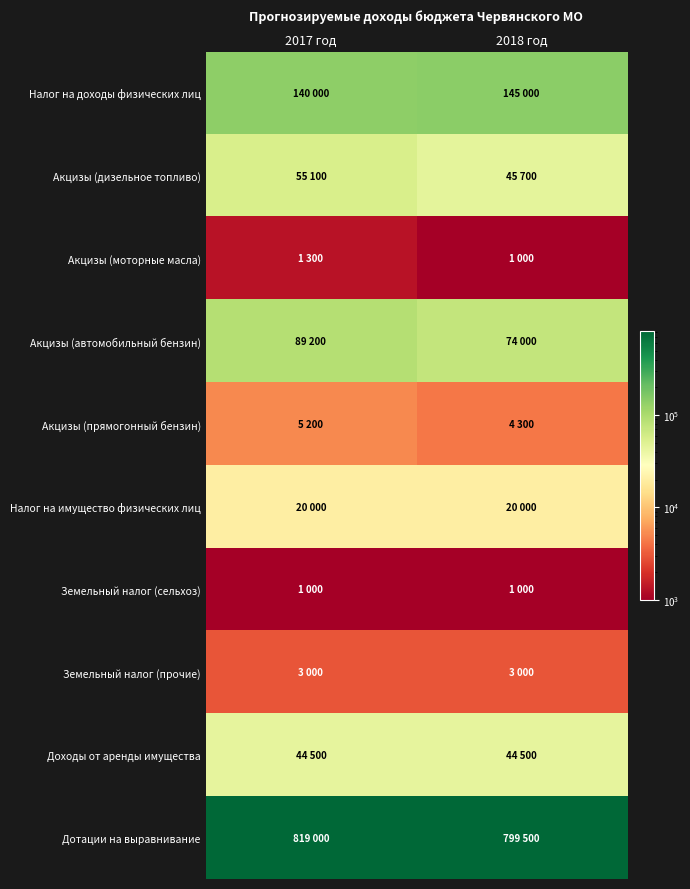

What is the total value across all series at 2018 год?

1138000